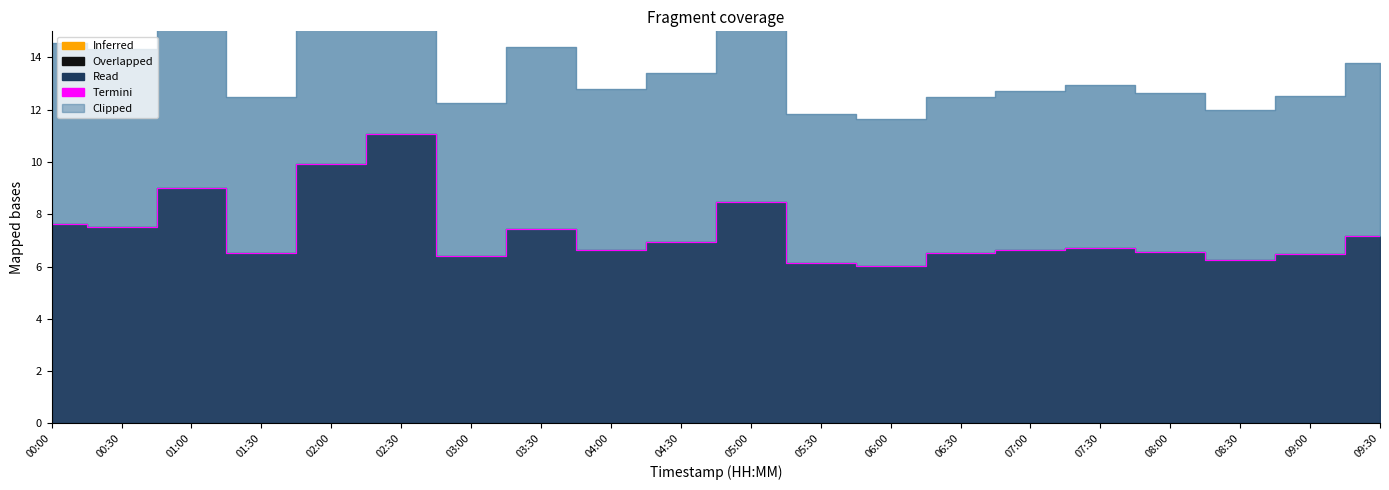

What is the label of the 16th point from the left?

07:30